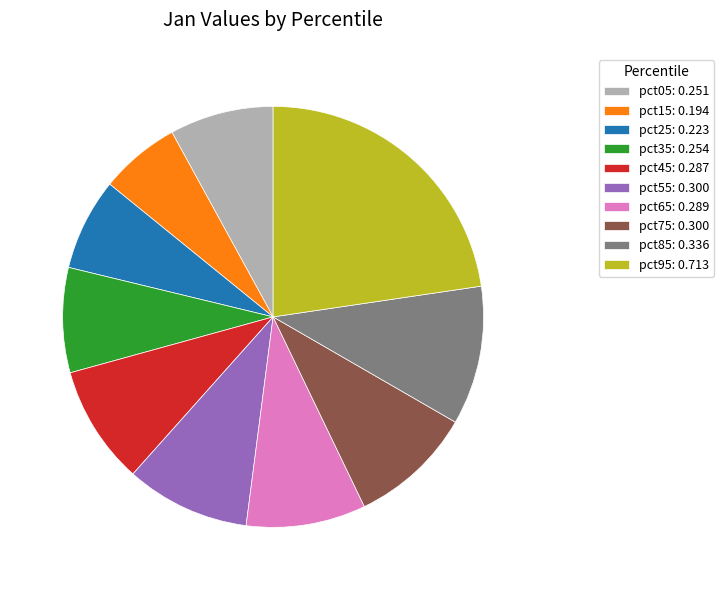

Combined, do pct65: 0.289 and pct75: 0.300 account for over 50%?

No